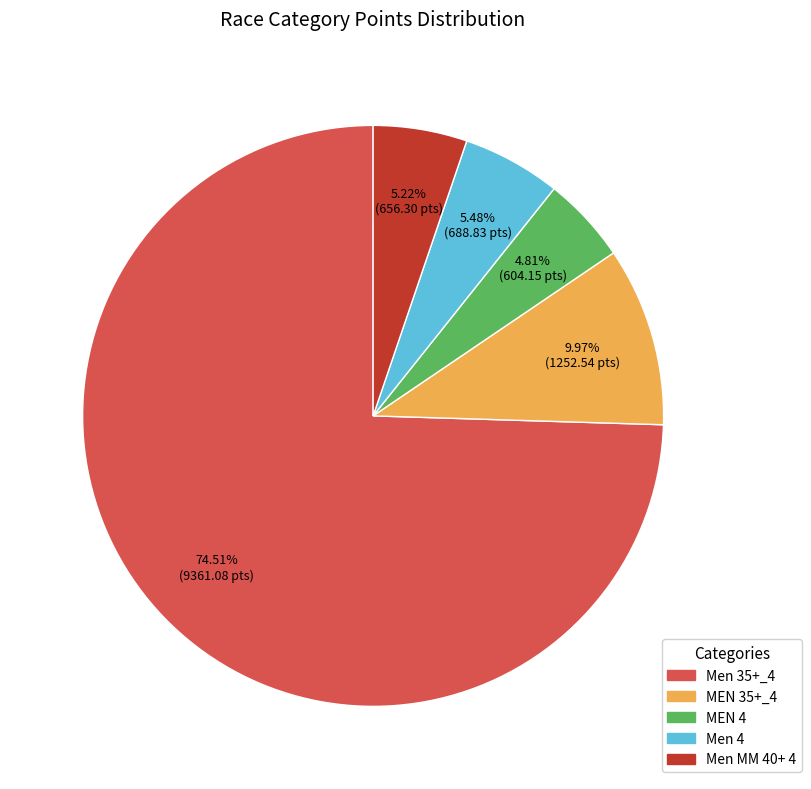

What percentage is the Men 4 slice, to the nearest percent?

5%